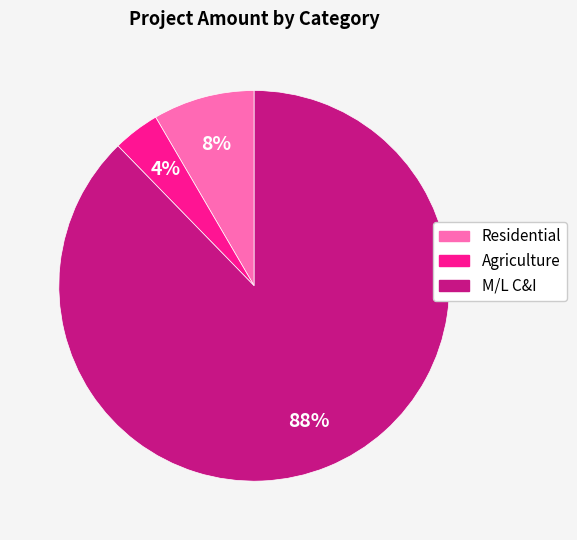

Approximately how many times larger is the value at Agriculture compared to Residential?

0.5